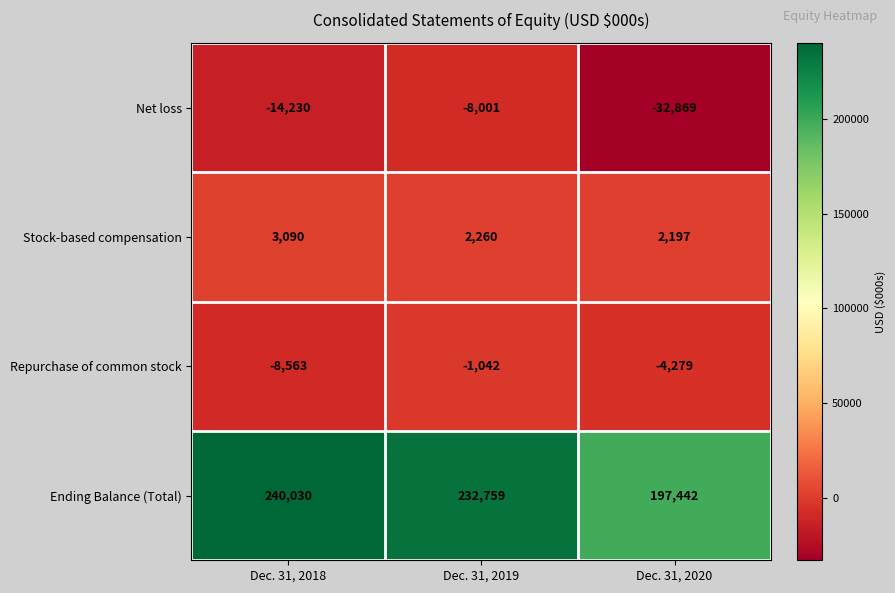

At which label does Repurchase of common stock reach its peak?

Dec. 31, 2019